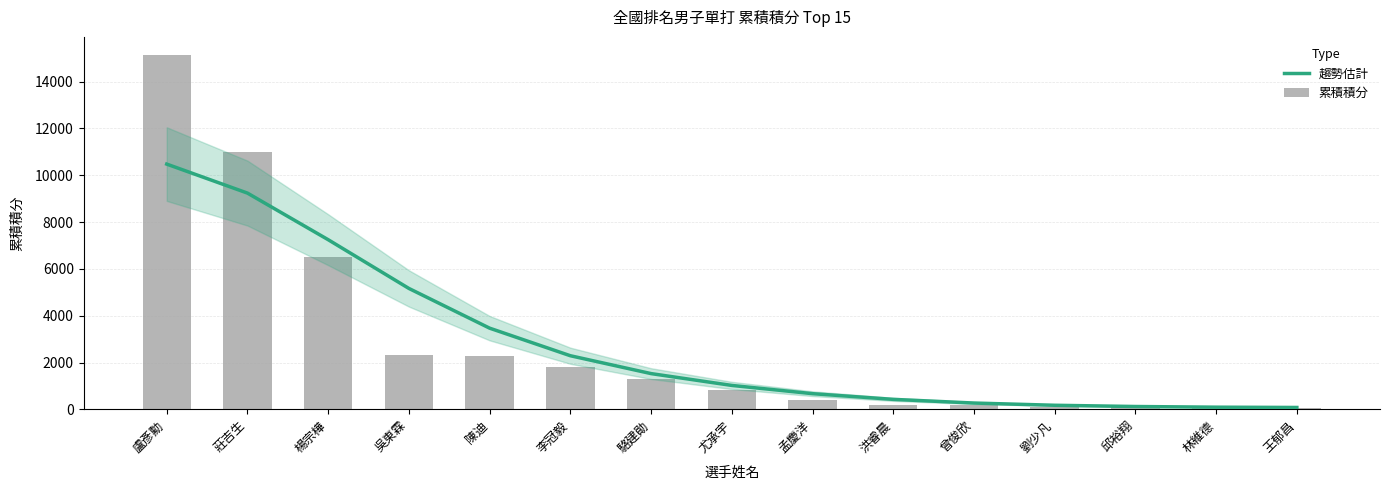

Which series has the largest range (max minus min)?

累積積分